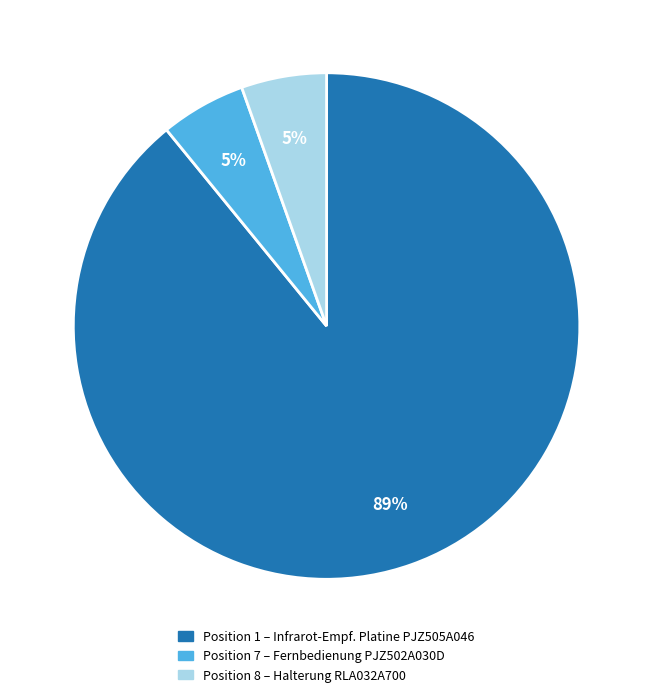

To the nearest percent, what is the average slice percentage?

33%